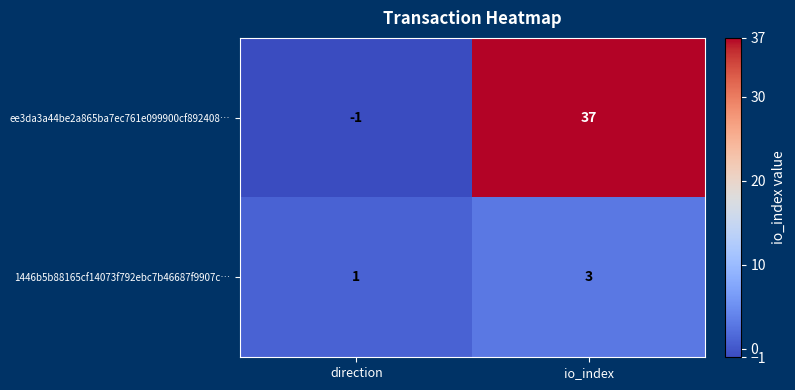

Rank the series by their maximum value, from highest to lowest.

ee3da3a44be2a865ba7ec761e099900cf892408…, 1446b5b88165cf14073f792ebc7b46687f9907c…